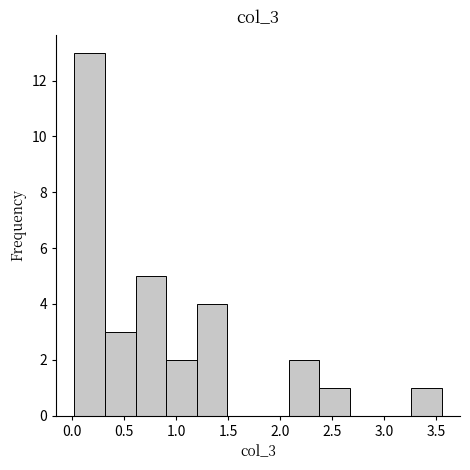

Reading left to right, transcribe this chart: for each bar, give the range it covers on the x-axis and its height. Neither the bar edges nor the heights are printed on the chart, so give them approximately, as read against the axes.

0.00 to 0.30: 13
0.30 to 0.60: 3
0.60 to 0.90: 5
0.90 to 1.20: 2
1.20 to 1.50: 4
1.50 to 1.80: 0
1.80 to 2.10: 0
2.10 to 2.40: 2
2.40 to 2.65: 1
2.65 to 2.95: 0
2.95 to 3.25: 0
3.25 to 3.55: 1